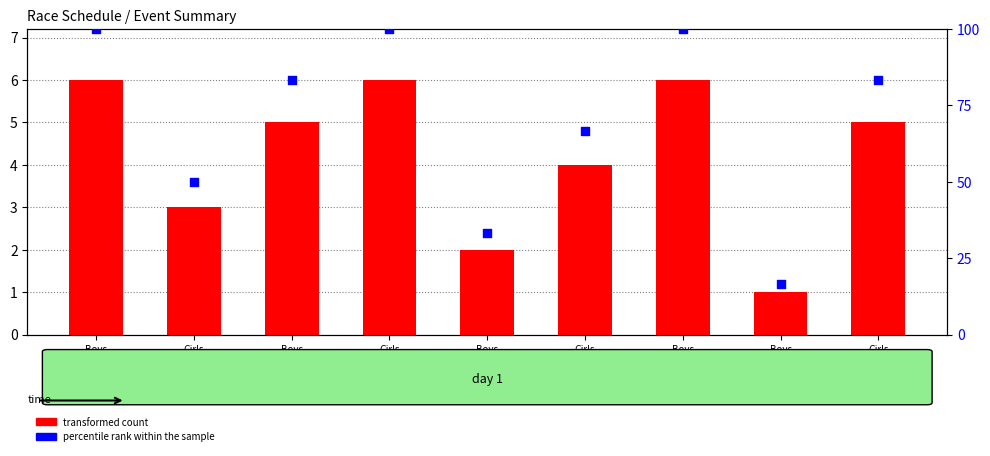

At how many categories does at least one series exceed 88?

3